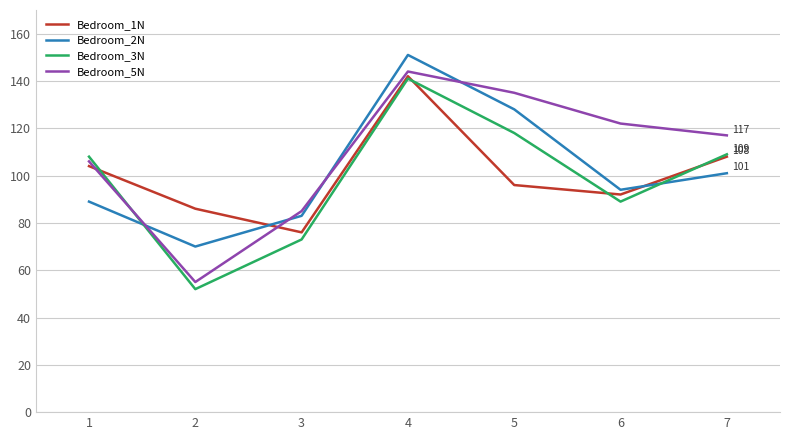

Which series has the largest total across all categories?

Bedroom_5N